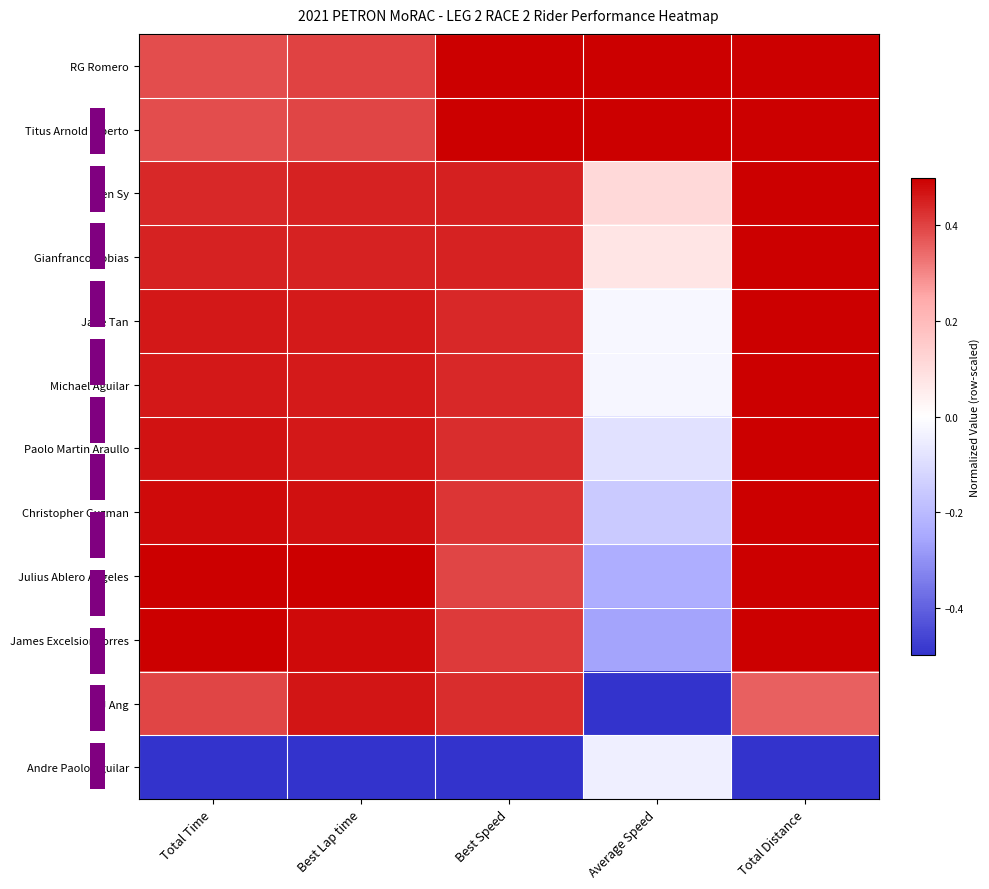

How many distinct data groups are displayed?

12